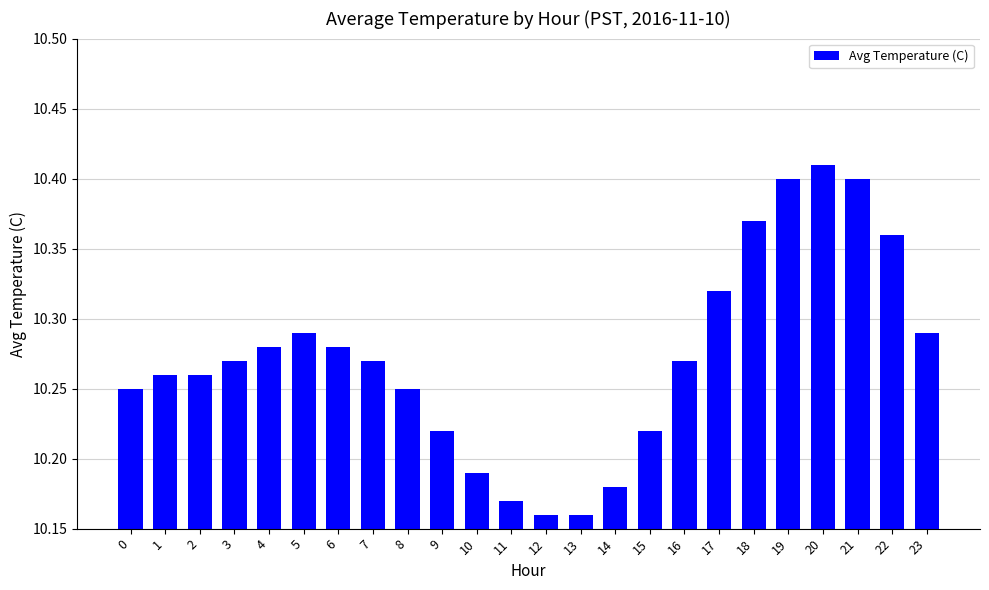

Are the bars horizontal?

No